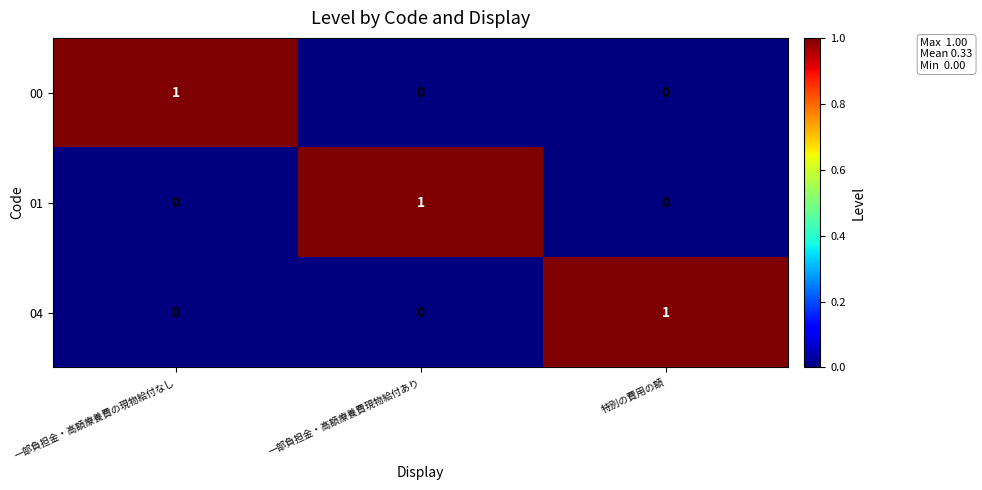

Is the value of 01 at 特別の費用の額 greater than the value of 04 at 特別の費用の額?

No